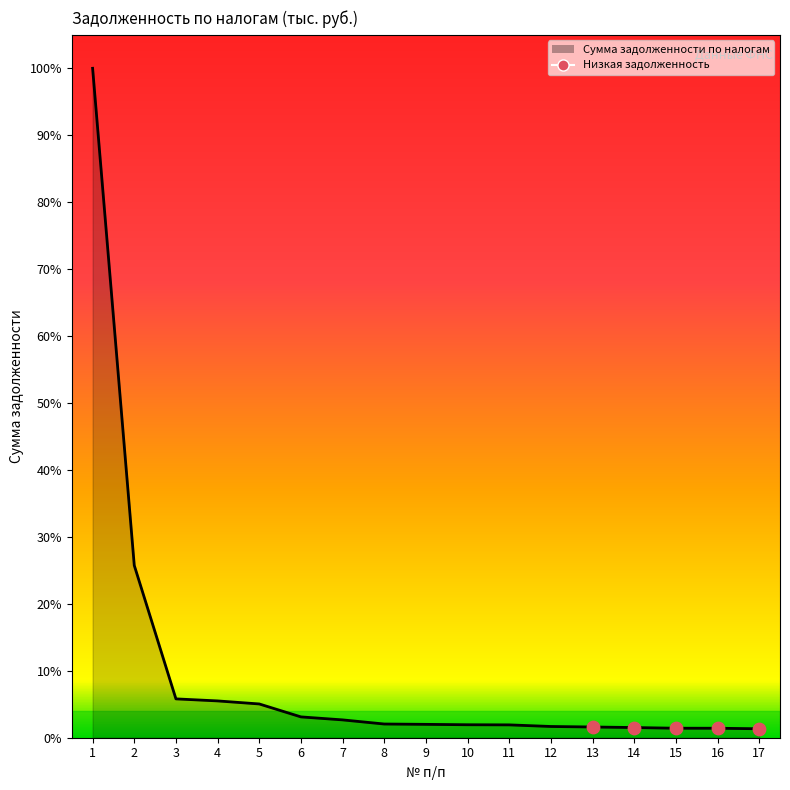

Which has a higher value, 8 or 16?

8